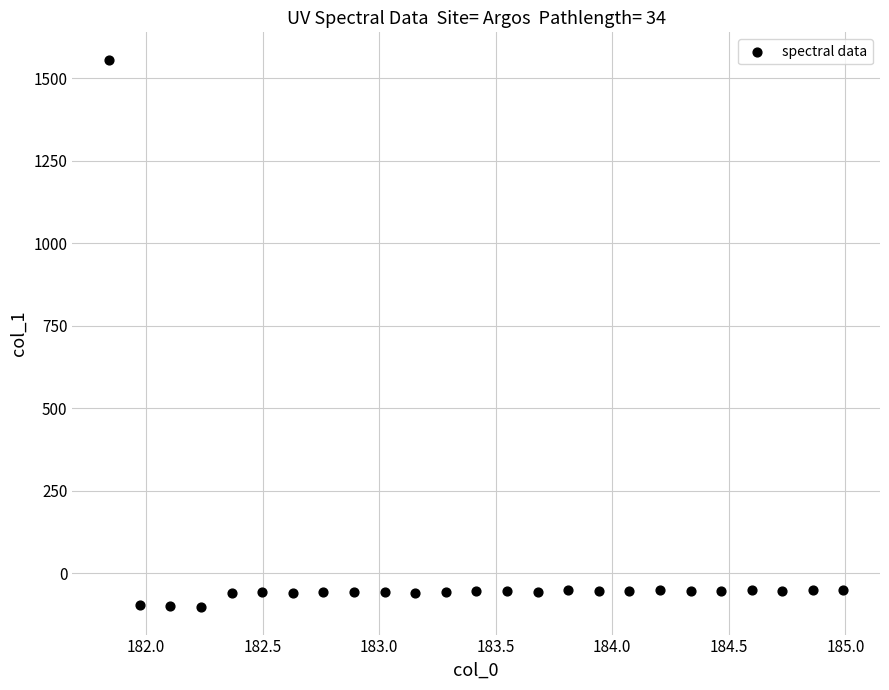

What is the range of Y values (max minus min)?

1659.9